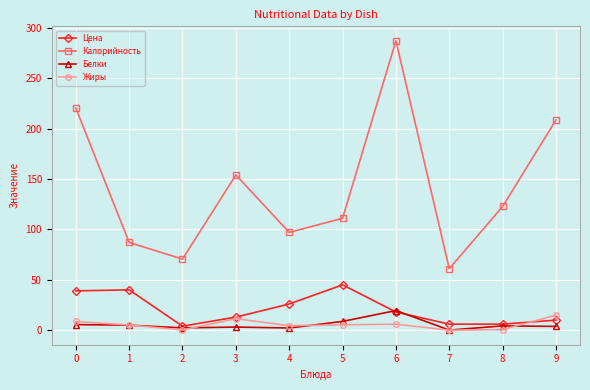

Read the Цена value at 3.

13.0